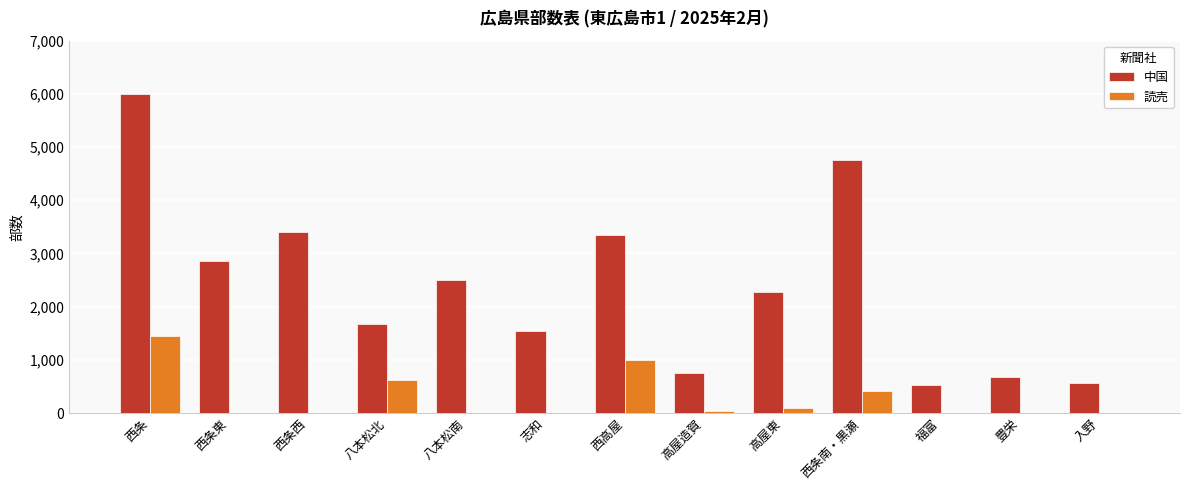

At which label is 中国 closest to 3260?

西高屋